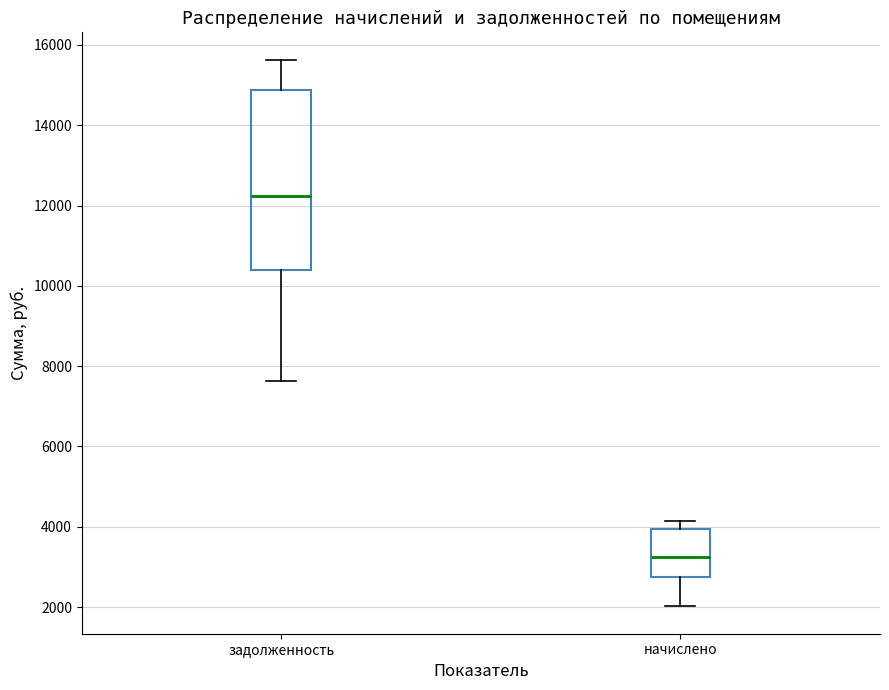

Reading left to right, transcribe this box plot: for each box, give where its median line is, the range the box spans, and where its two whiskers end, as read against the y-axis. The values are not printed on the chart, so give them approximately, as read against the axis.

задолженность: median 12200, box 10400 to 14800, whiskers 7600 to 15600
начислено: median 3200, box 2800 to 4000, whiskers 2000 to 4200